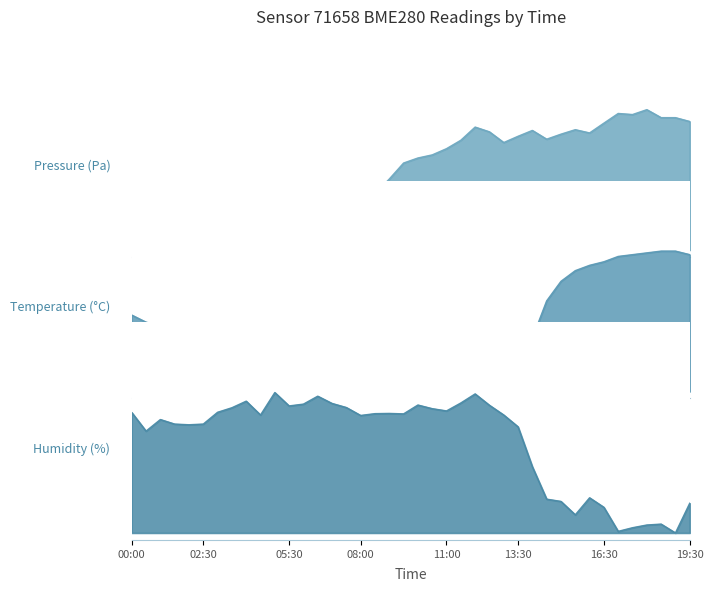

How many interior local valleys does the temperature series have?

4